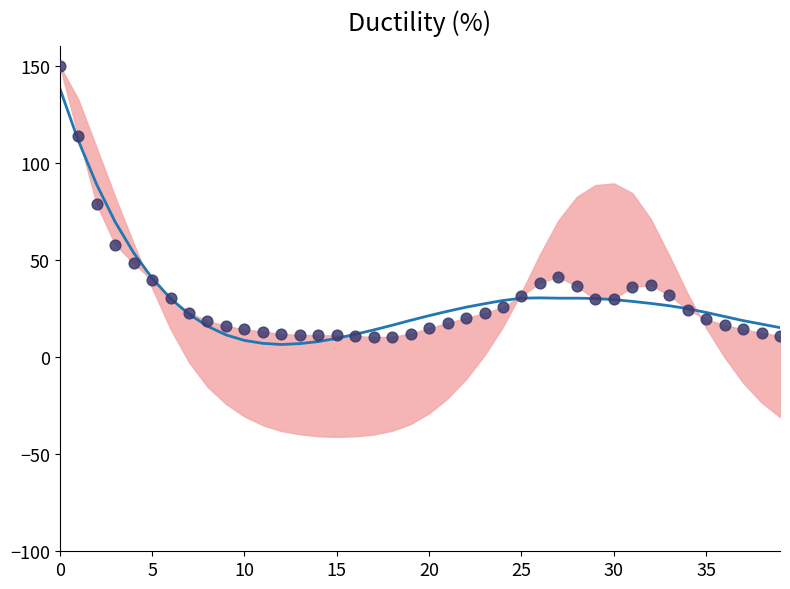

At how many categories does at least one series exceed 7?

40